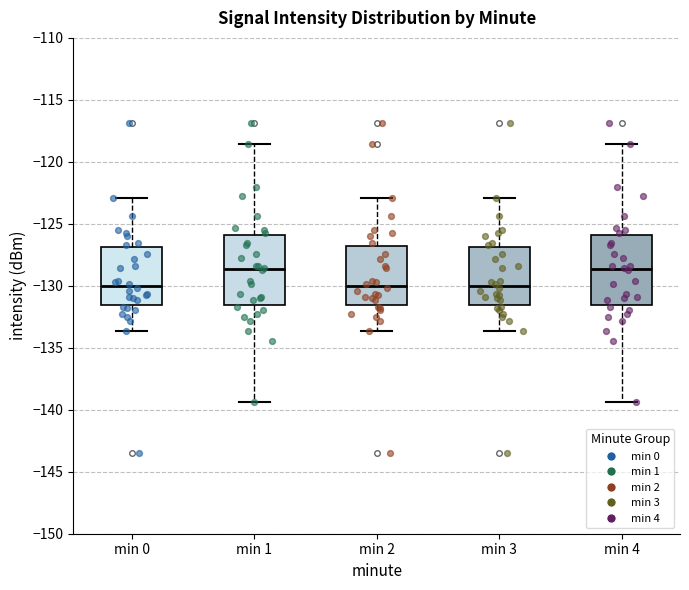

Reading left to right, transcribe this box plot: for each box, give where its median line is, the range the box spans, and where its two whiskers end, as read against the y-axis. The values are not printed on the chart, so give them approximately, as read against the axis.

min 0: median -130.0, box -131.5 to -127.0, whiskers -133.5 to -123.0
min 1: median -128.5, box -131.5 to -126.0, whiskers -139.5 to -118.5
min 2: median -130.0, box -131.5 to -127.0, whiskers -133.5 to -123.0
min 3: median -130.0, box -131.5 to -127.0, whiskers -133.5 to -123.0
min 4: median -128.5, box -131.5 to -126.0, whiskers -139.5 to -118.5